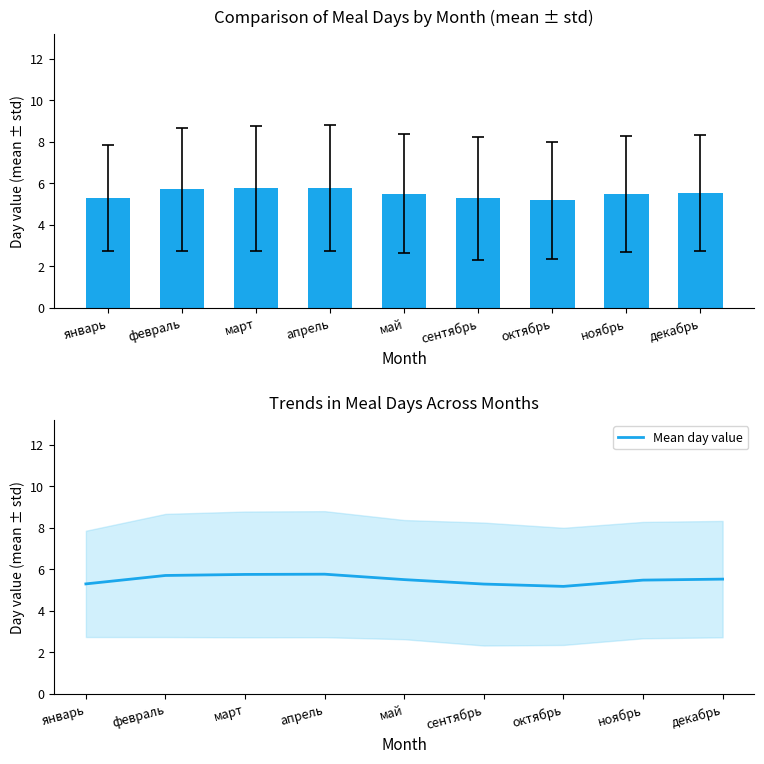

True or false: Mean day value has a value of 5.7 at февраль.

True